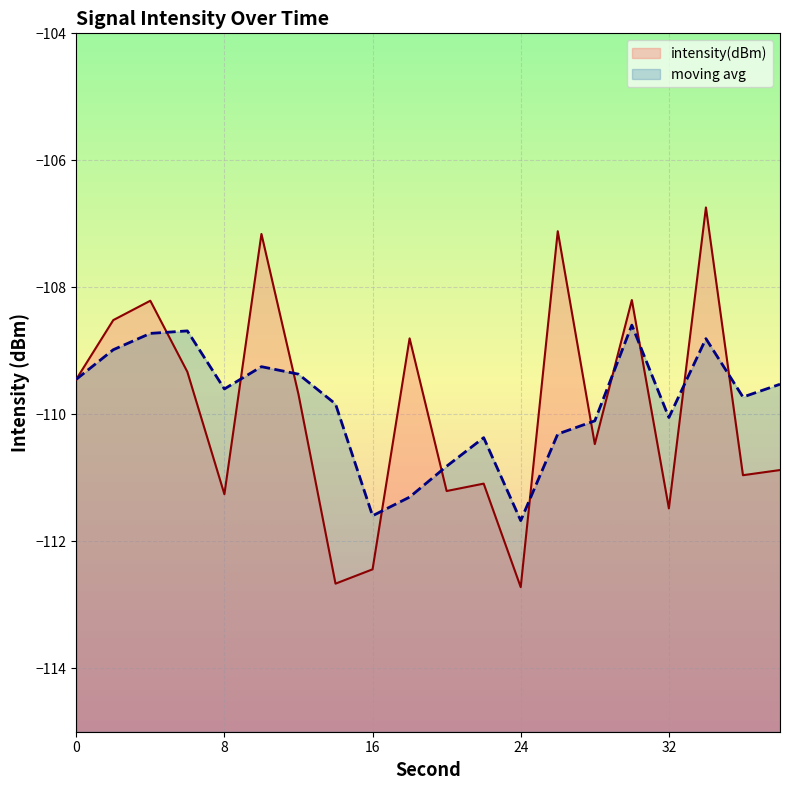

At which category does the chart reach its minimum across all series?

24